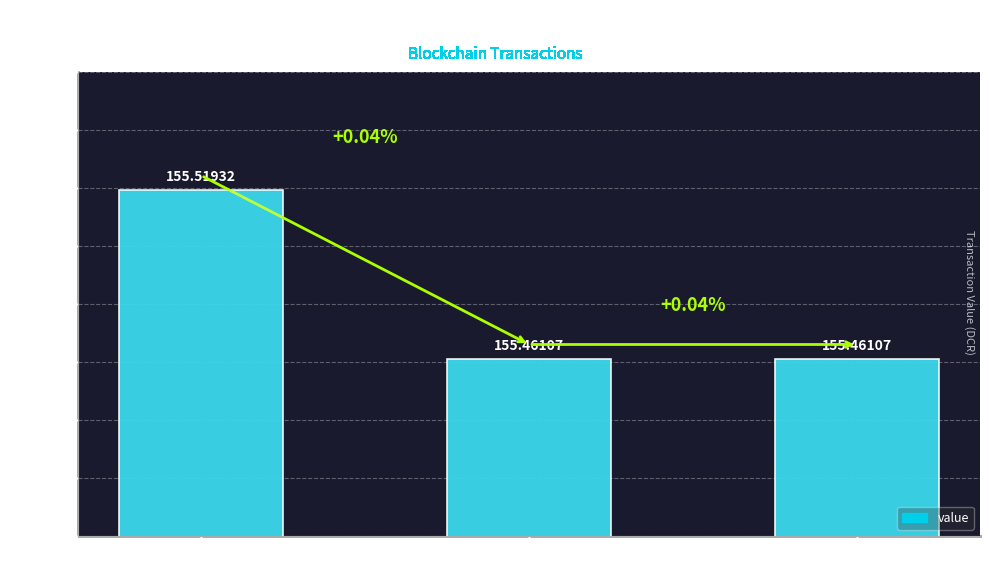

List the labels in order of value, largest first.

io_index 39
(Regular), io_index 26
(Regular), io_index 3
(Vote)